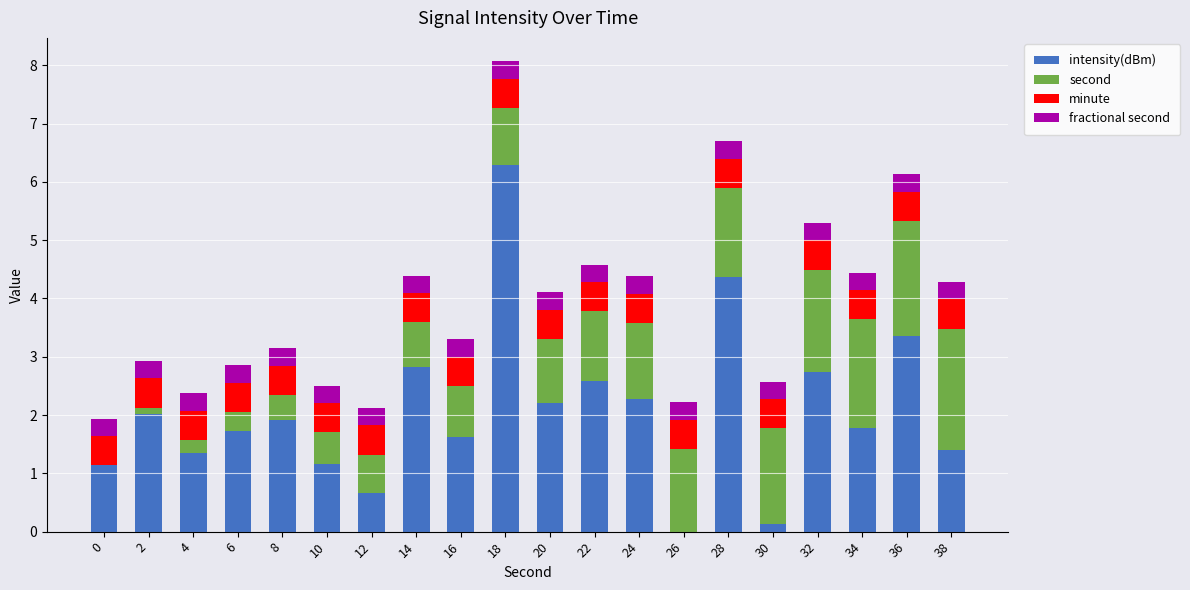

Which category has the highest value in the intensity(dBm) series?

18